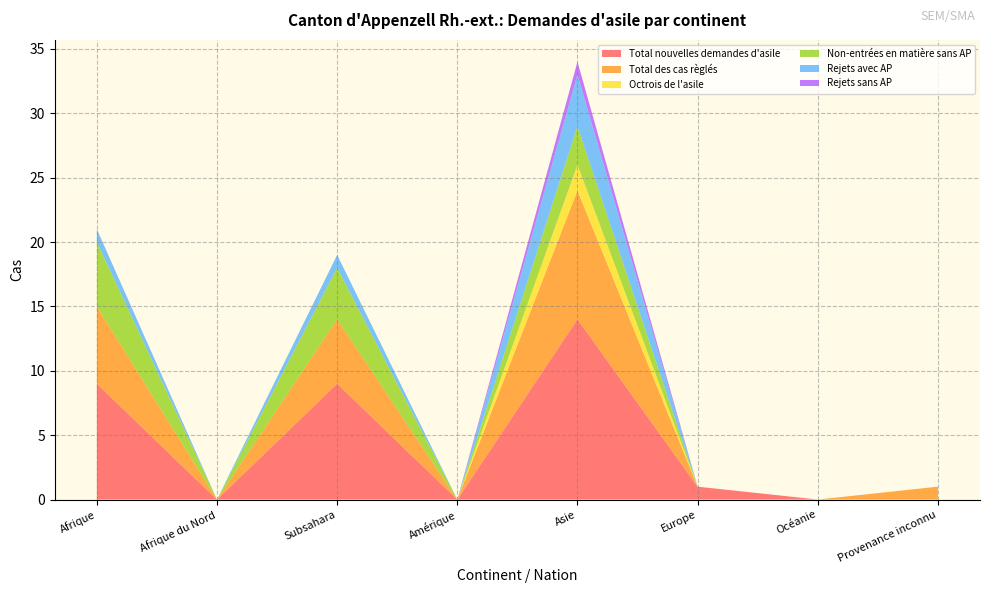

Reading left to right, transcribe all the data shown in this chart.

Total nouvelles demandes d'asile: 9	0	9	0	14	1	0	0
Total des cas règlés: 6	0	5	0	10	0	0	1
Octrois de l'asile: 0	0	0	0	2	0	0	0
Non-entrées en matière sans AP: 5	0	4	0	3	0	0	0
Rejets avec AP: 1	0	1	0	4	0	0	0
Rejets sans AP: 0	0	0	0	1	0	0	0